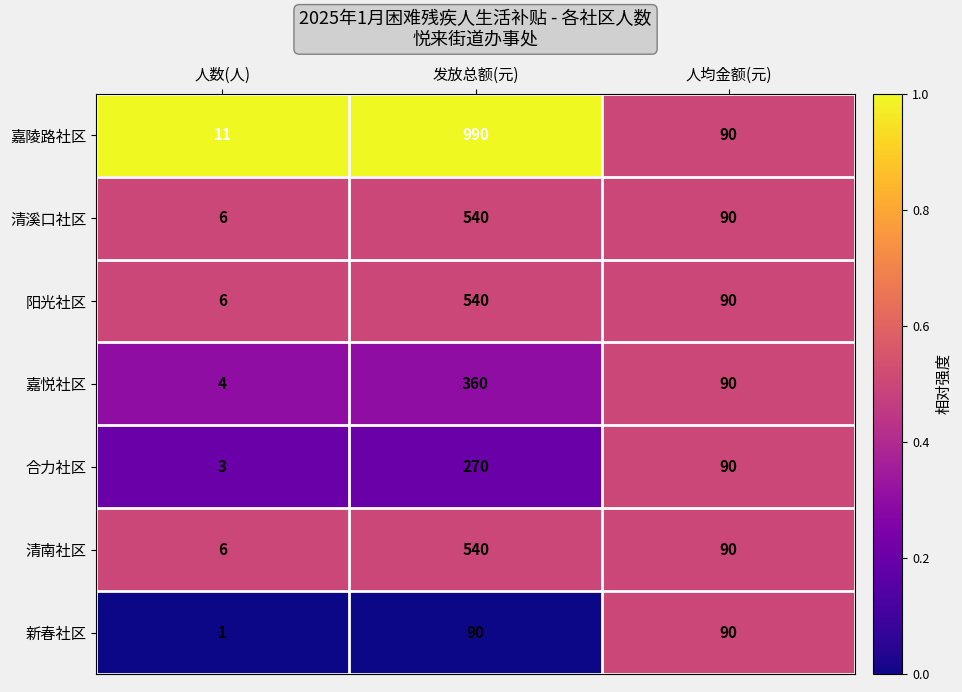

The 新春社区 series shows 90 at 人均金额(元). True or false?

True